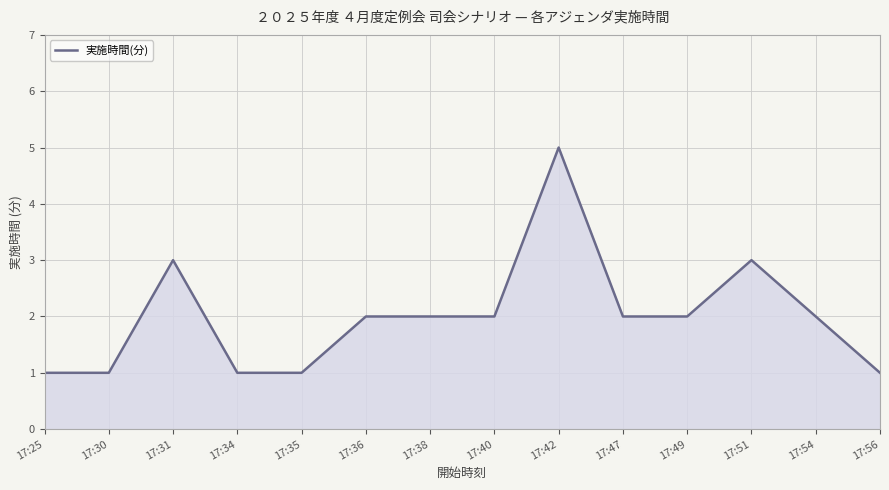

What is the sum of the values at 17:31 and 17:56?

4